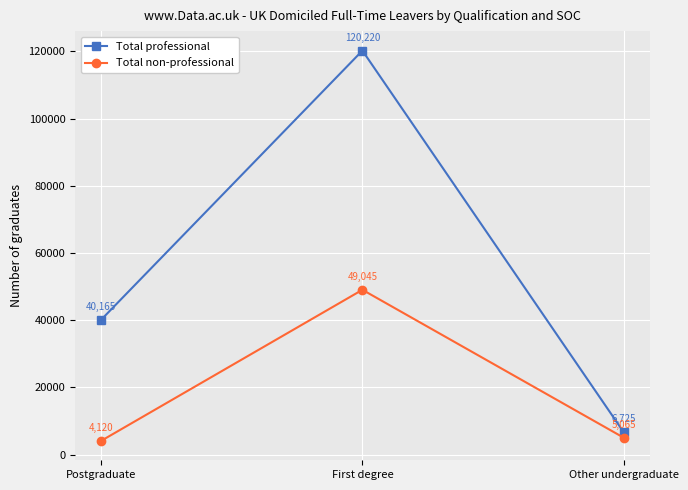

What is the label of the 3rd point from the right?

Postgraduate